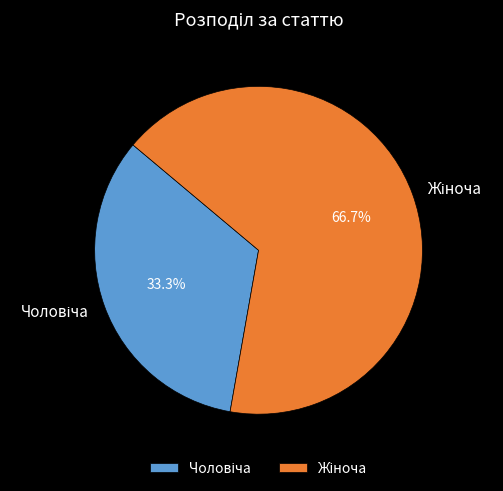

How many segments does this pie chart have?

2